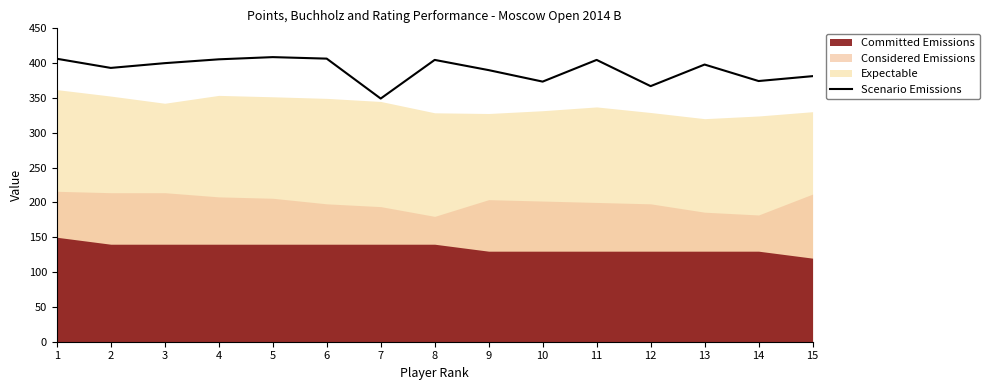

Reading left to right, list all the values displayed in this chart.

1=406.3	2=393.2	3=400.0	4=405.5	5=408.7	6=406.5	7=349.2	8=404.7	9=390.0	10=373.5	11=404.7	12=367.0	13=398.0	14=374.3	15=381.3